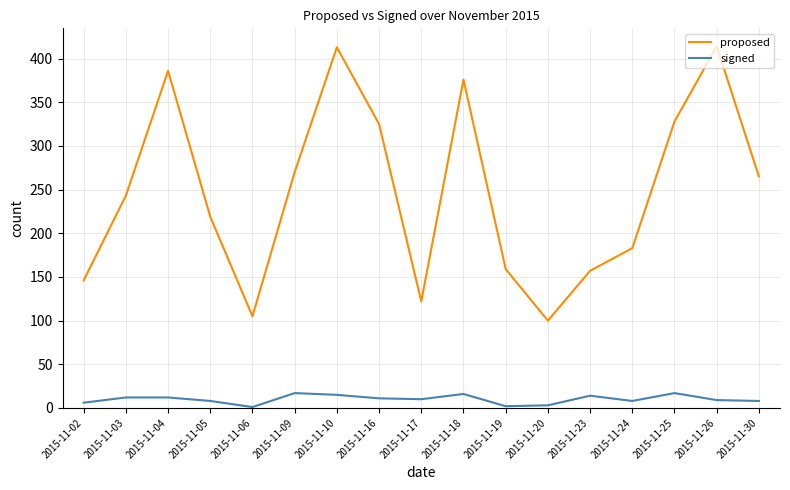

Which series changed the most between 2015-11-03 and 2015-11-23?

proposed